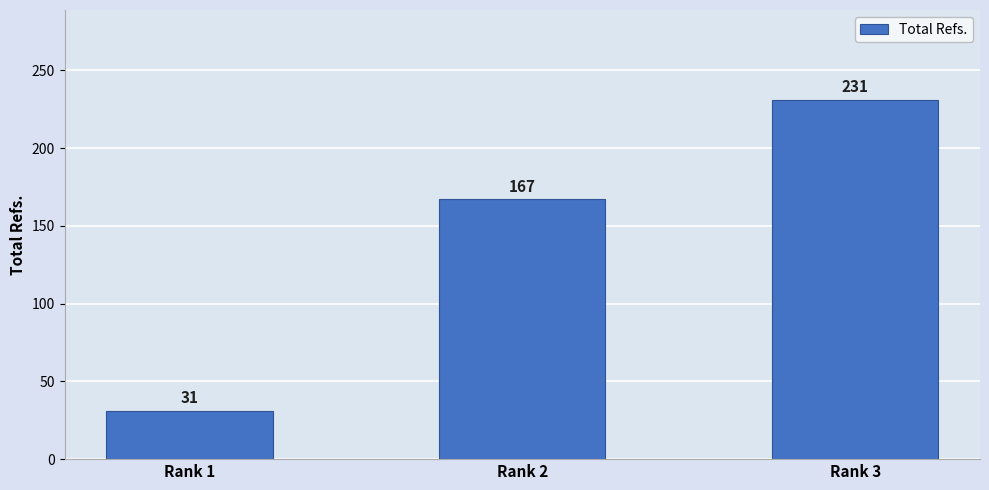

How many distinct data groups are displayed?

1